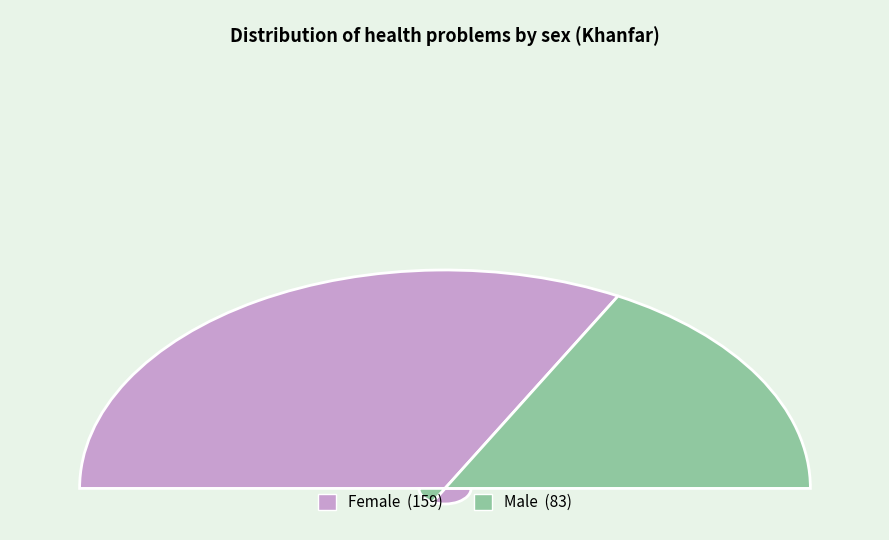

Combined, do Male and Female account for over 50%?

Yes